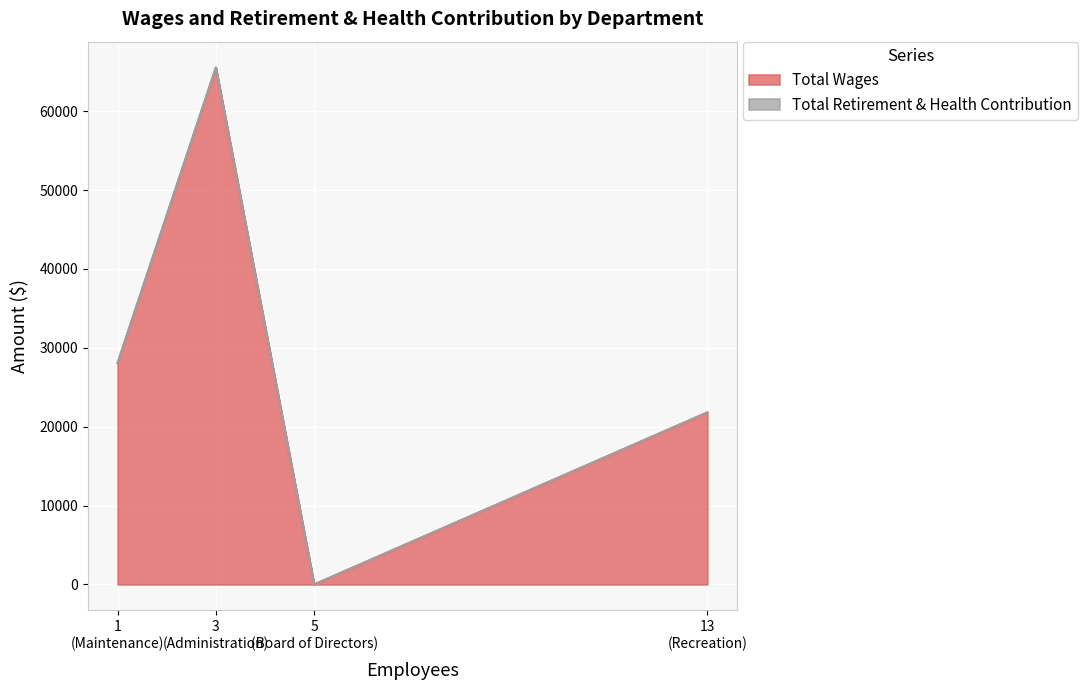

True or false: Total Retirement & Health Contribution has more than 2 interior local peaks.

False